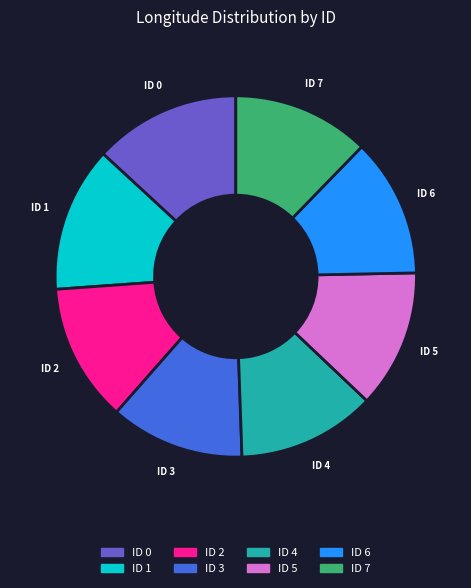

Does any single category account for the majority?

No